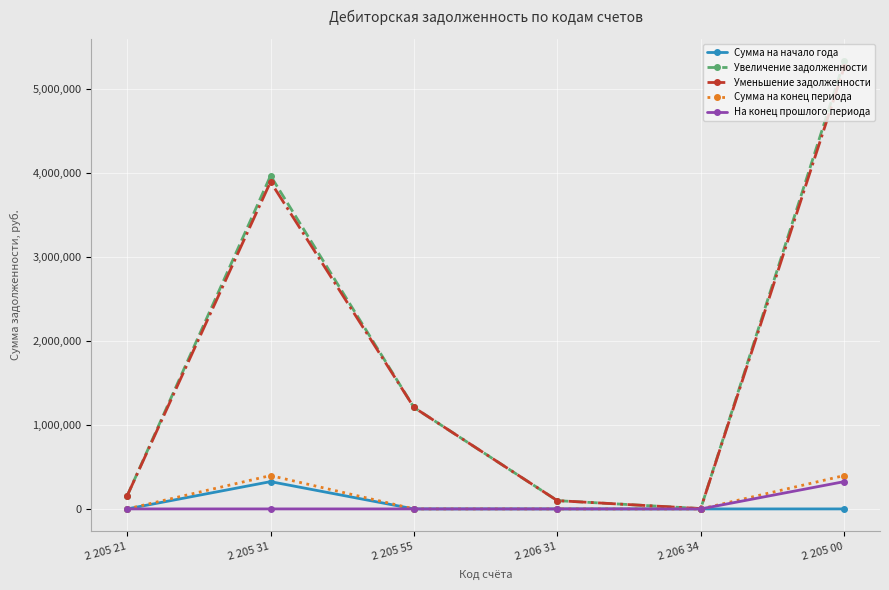

How many data points in Уменьшение задолженности are less than 1207450?

3